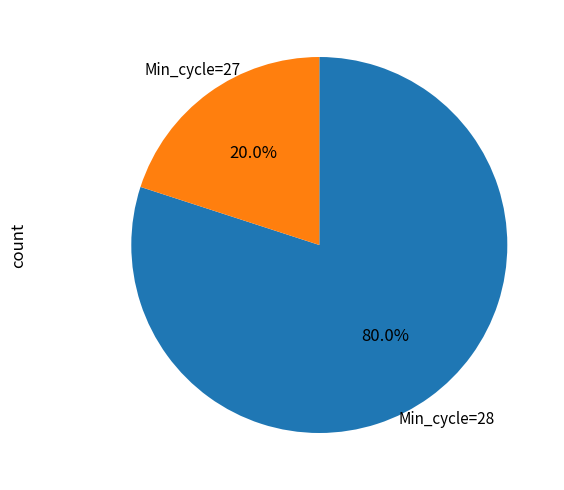

Is there a majority slice in this chart?

Yes